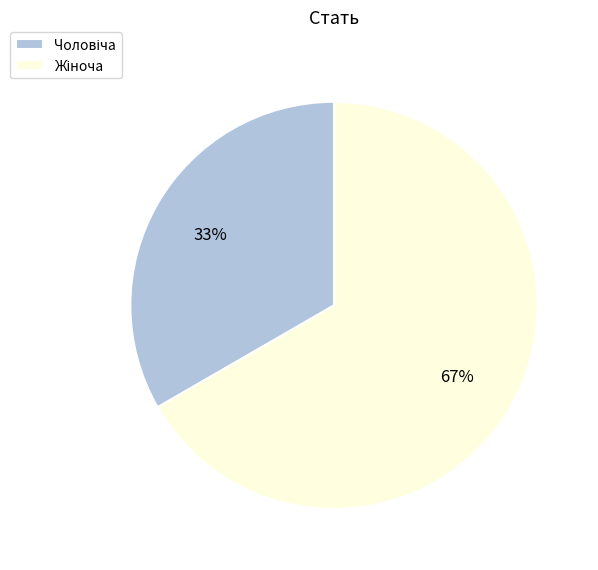

Is there any slice that represents more than half of the pie?

Yes